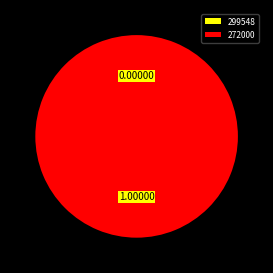

What is the smallest slice in the pie chart?

299548